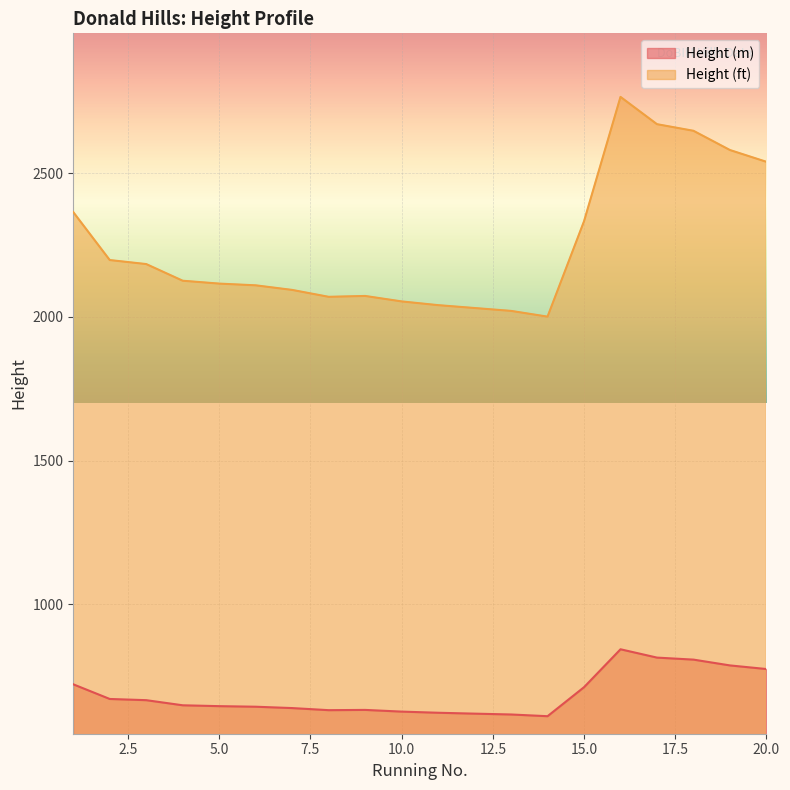

The value of Height (m) at 19 is 786.8. True or false?

True